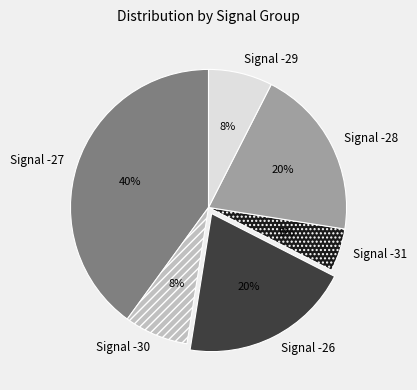

What is the ratio of the value at Signal -26 to the value at Signal -27?

0.5